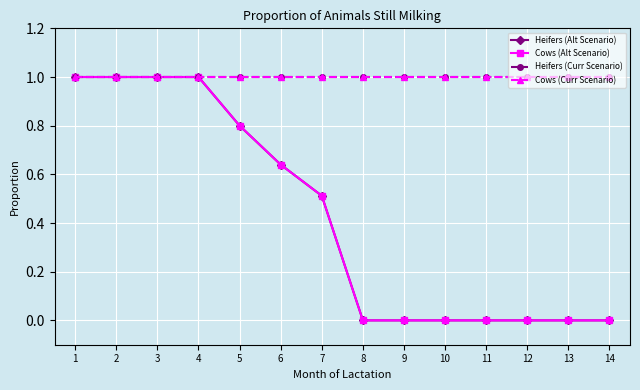

Does the chart have visible grid lines?

Yes